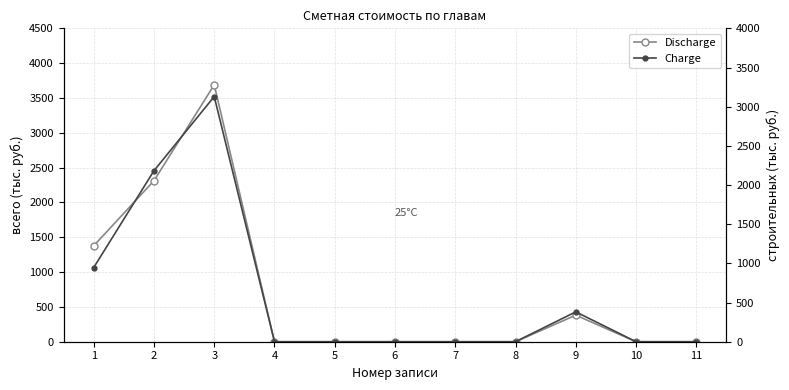

How many lines are shown in the chart?

2